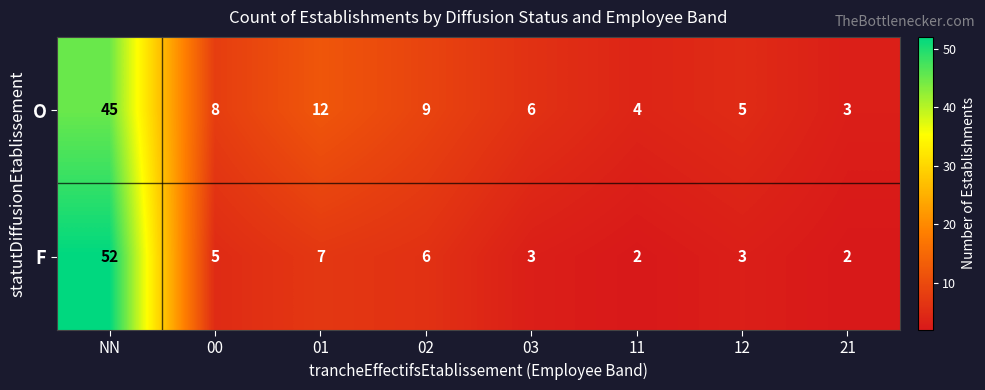

What is the total value across all series at 21?

5